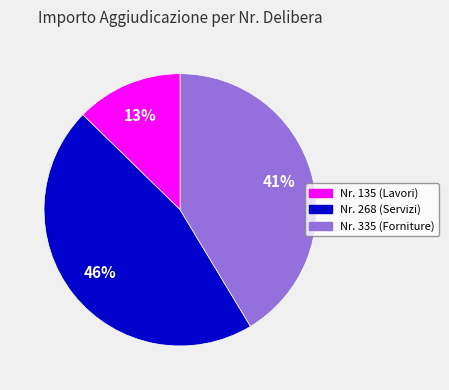

How many segments does this pie chart have?

3